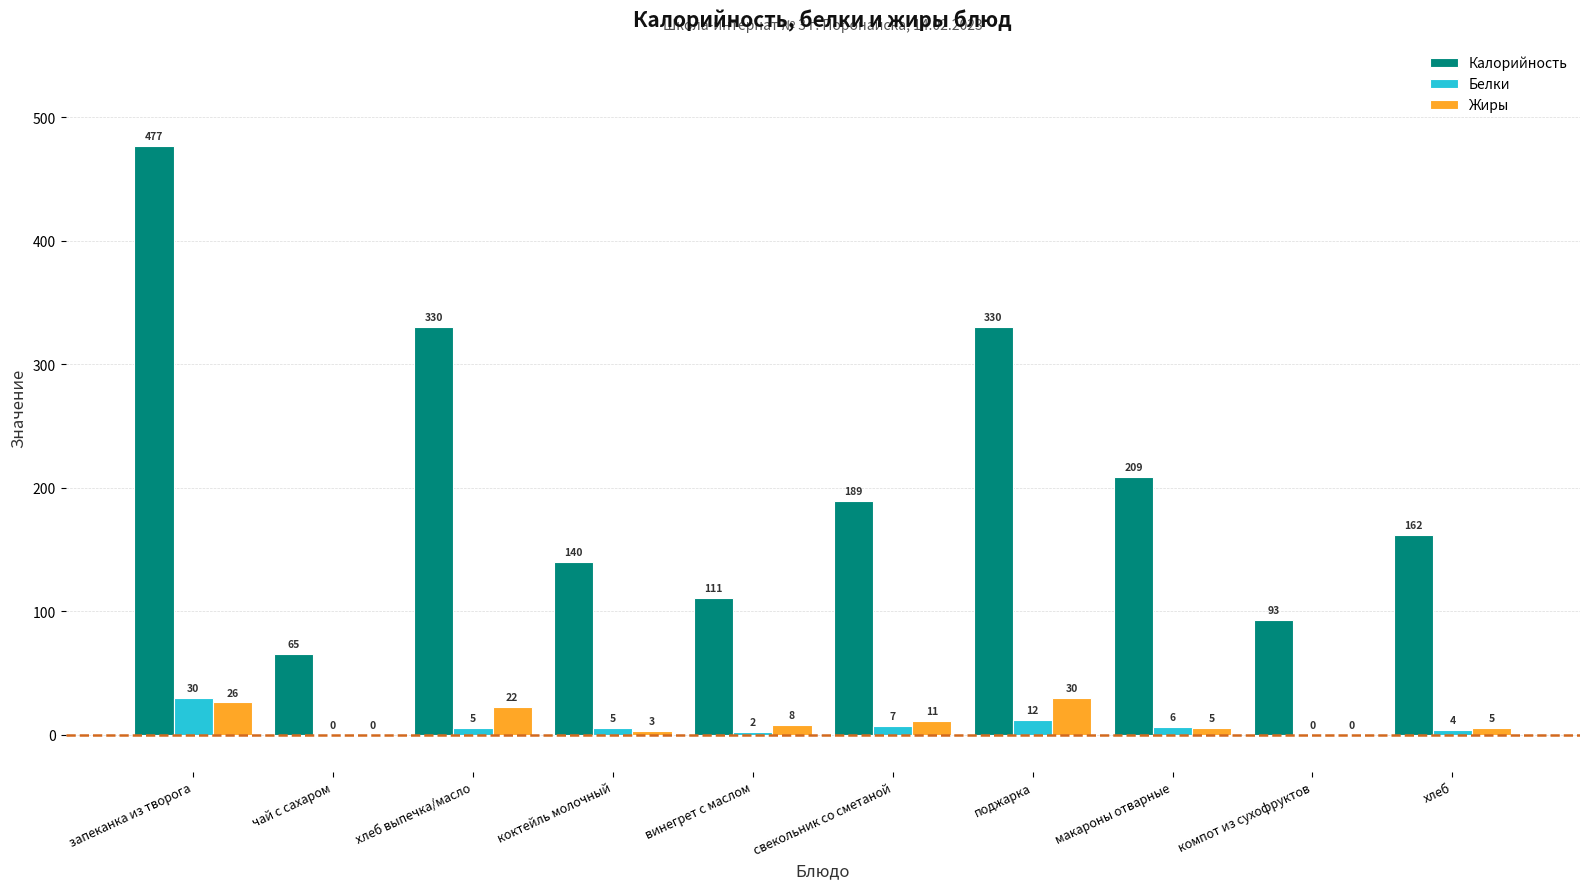

Are the bars horizontal?

No